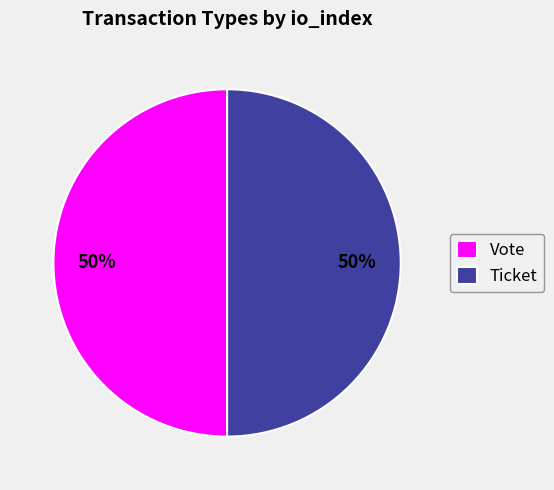

To the nearest percent, what is the average slice percentage?

50%